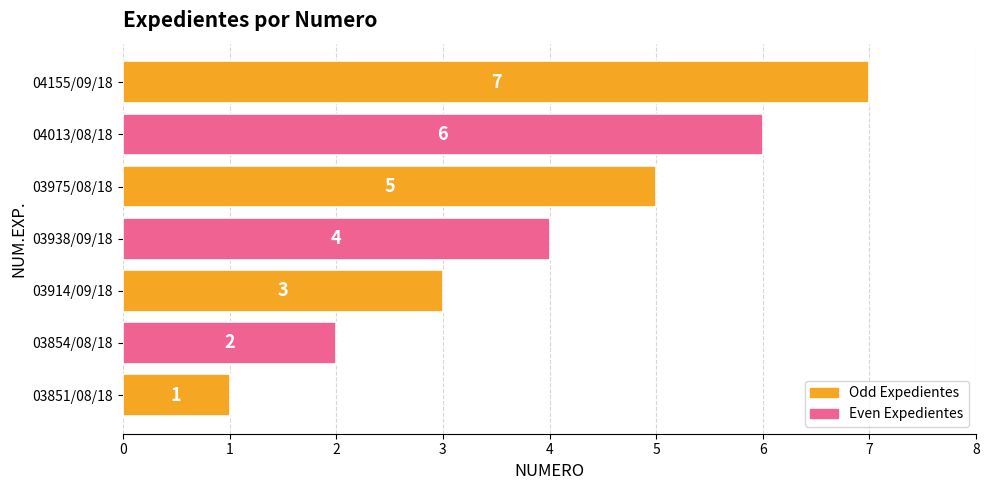

The chart shows a value of 4 at 03938/09/18. True or false?

True